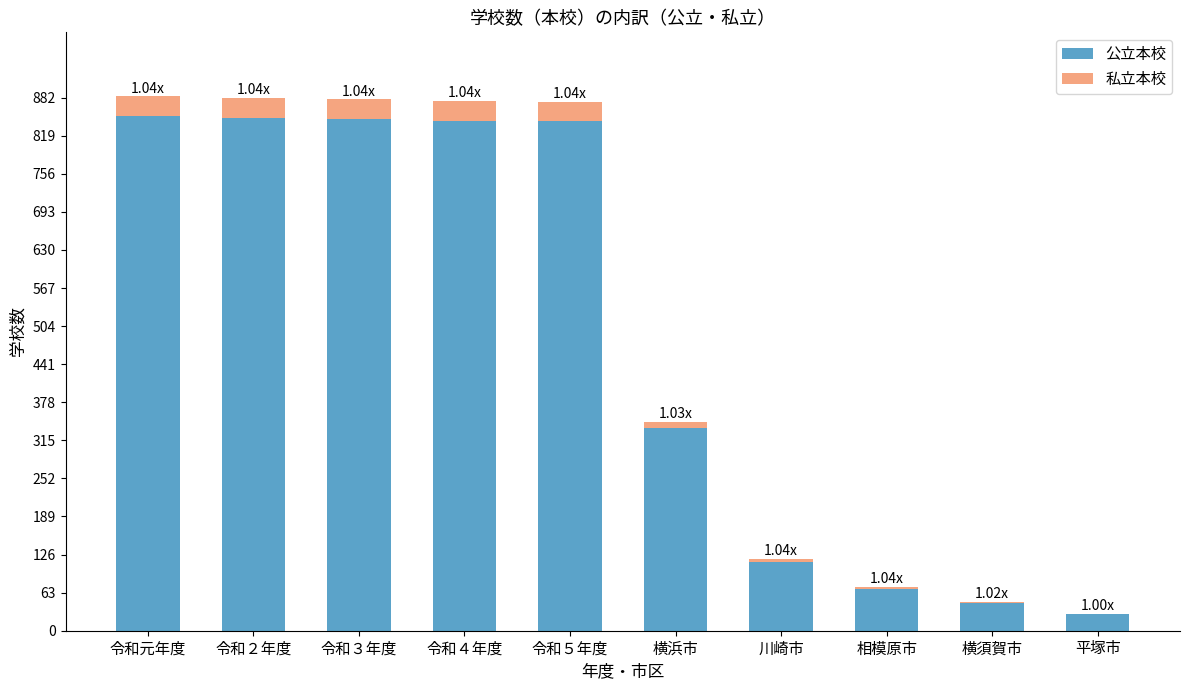

At which label is 公立本校 closest to 440?

横浜市